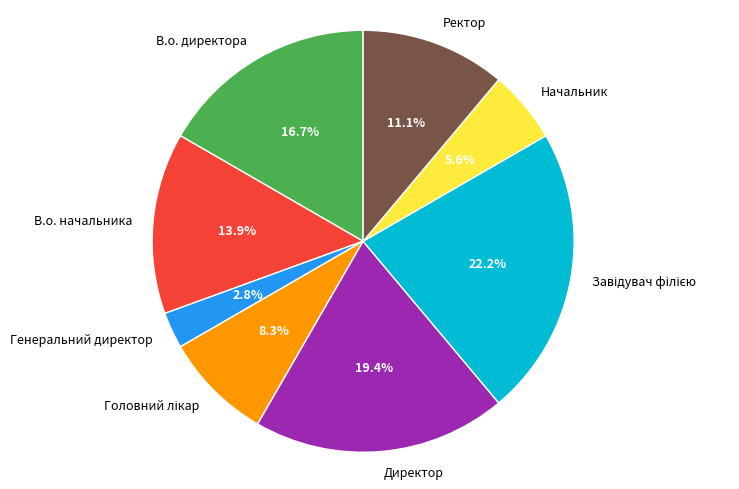

Which slice is the smallest?

Генеральний директор